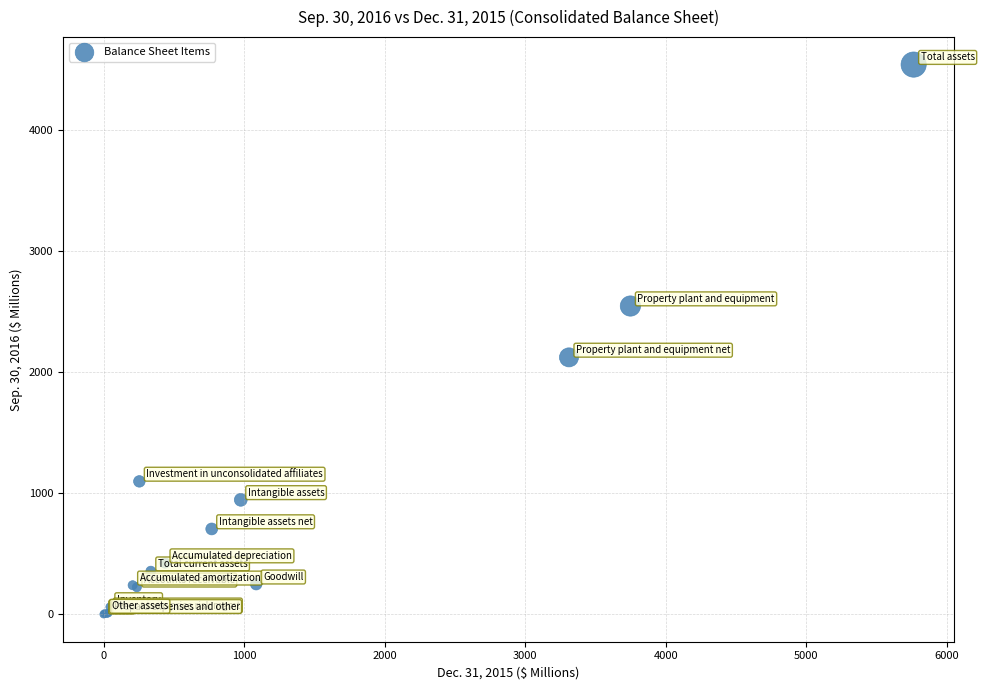

What Y value in the scatter plot is closest to 2272?

2124.2